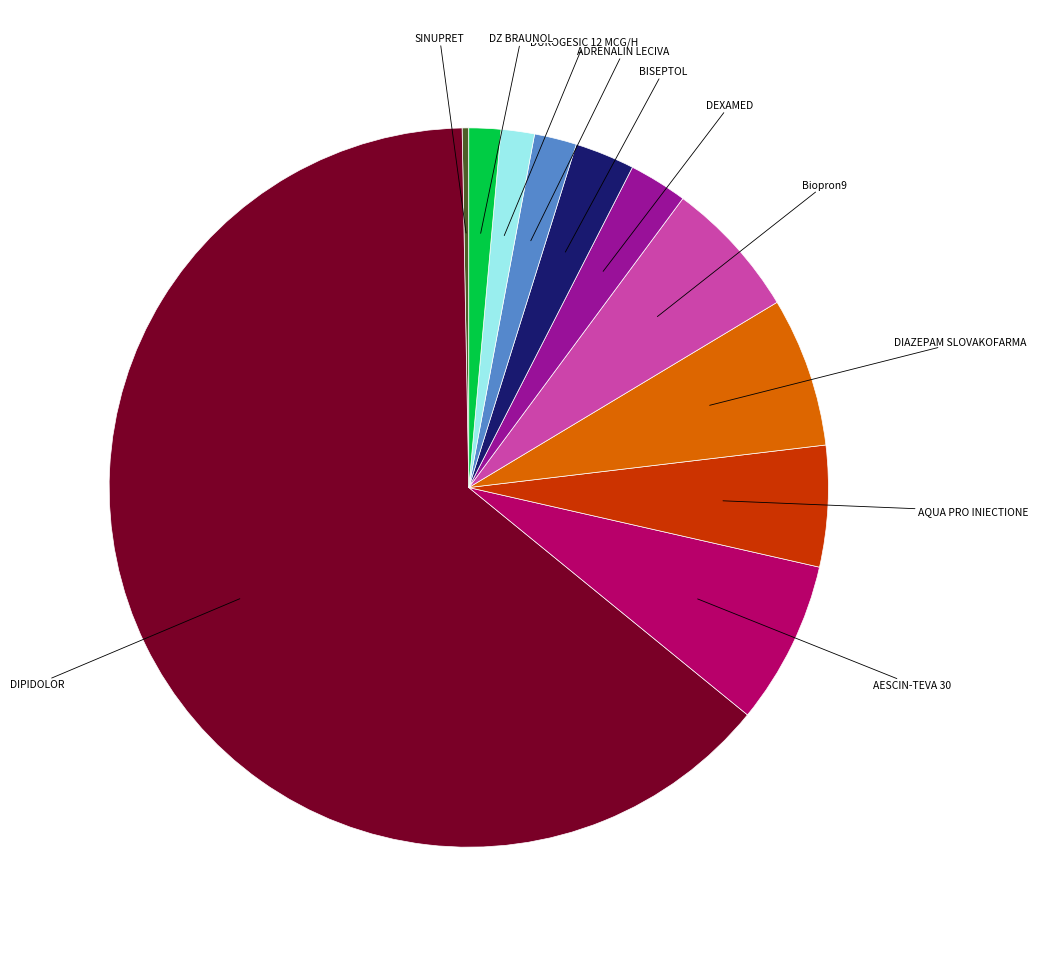

Does any single category account for the majority?

Yes